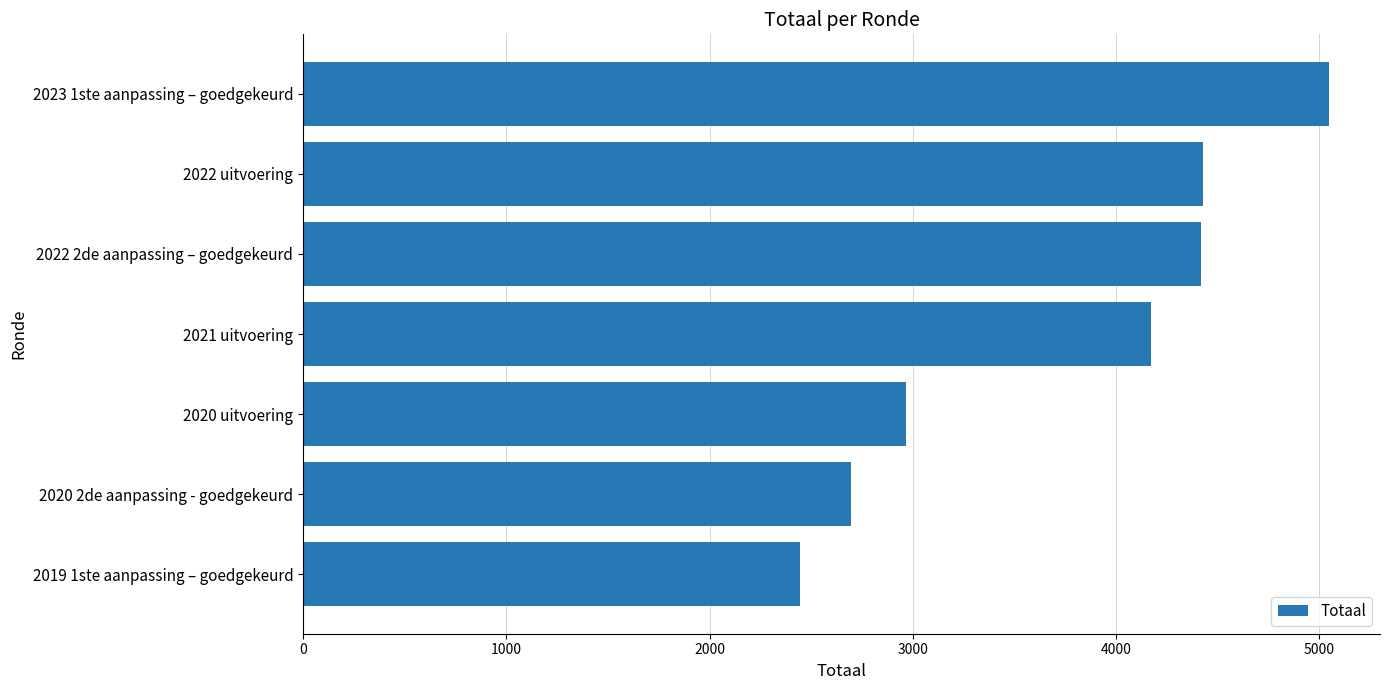

What is the difference between the maximum and minimum values?

2603